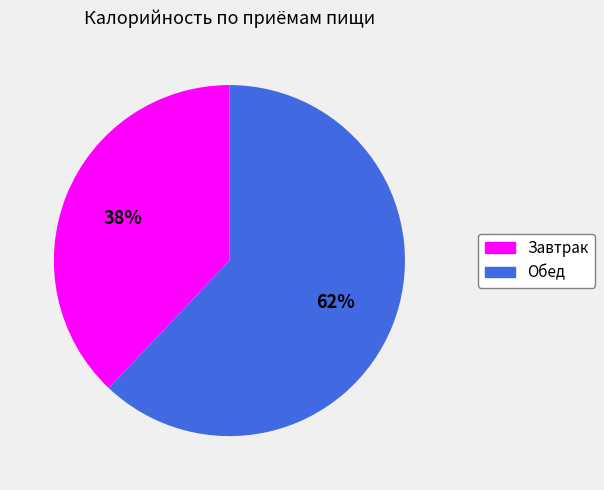

To the nearest percent, what is the average slice percentage?

50%